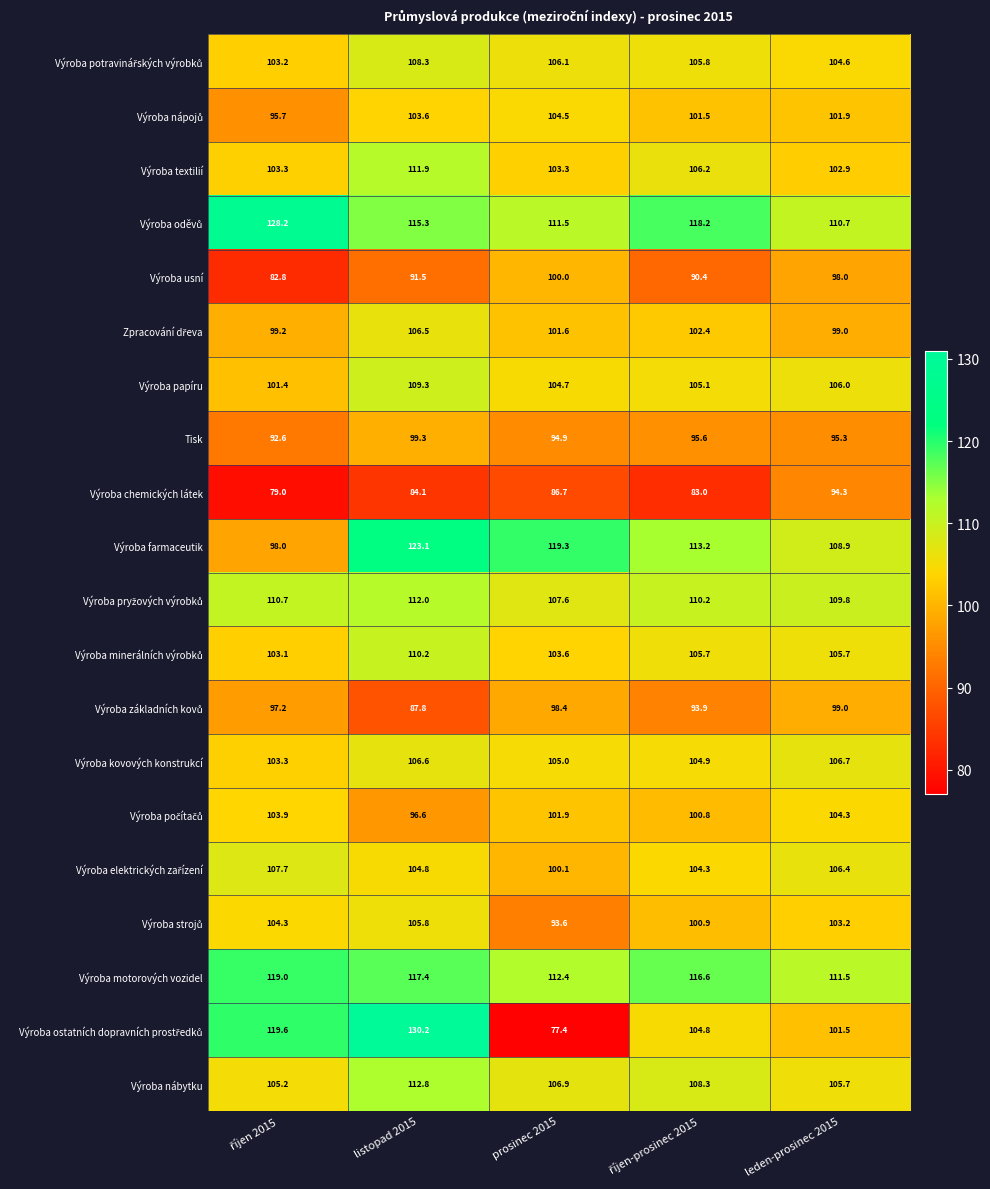

What is the difference between the Výroba papíru values at prosinec 2015 and leden-prosinec 2015?

1.3